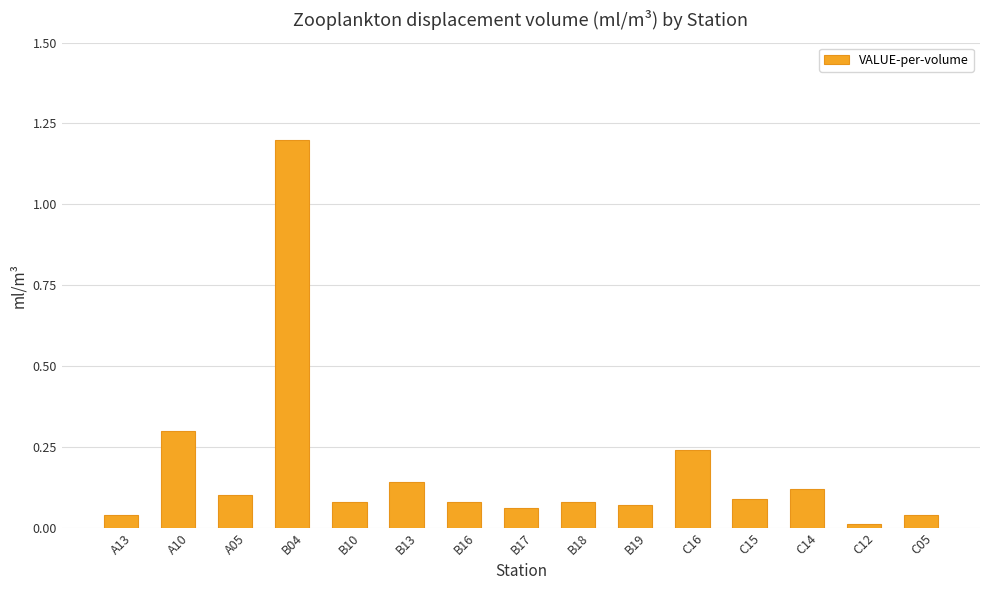

What is the difference between the maximum and minimum values?

1.2